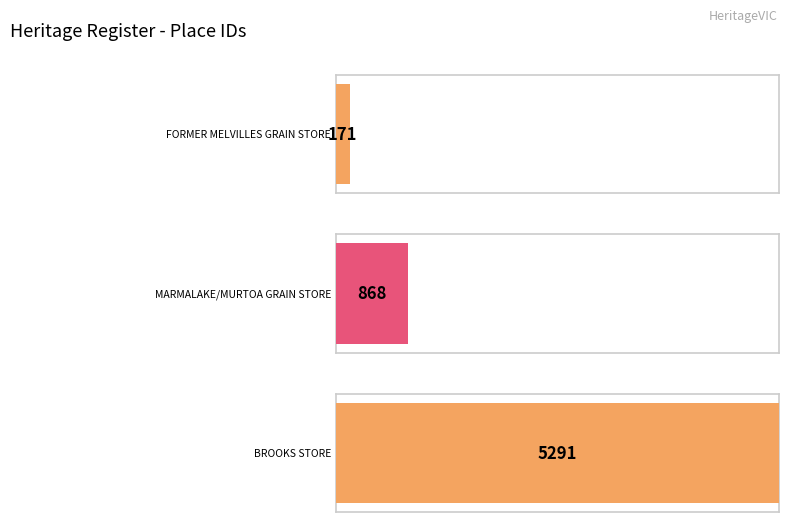

At which label does the data first exceed 868?

BROOKS STORE